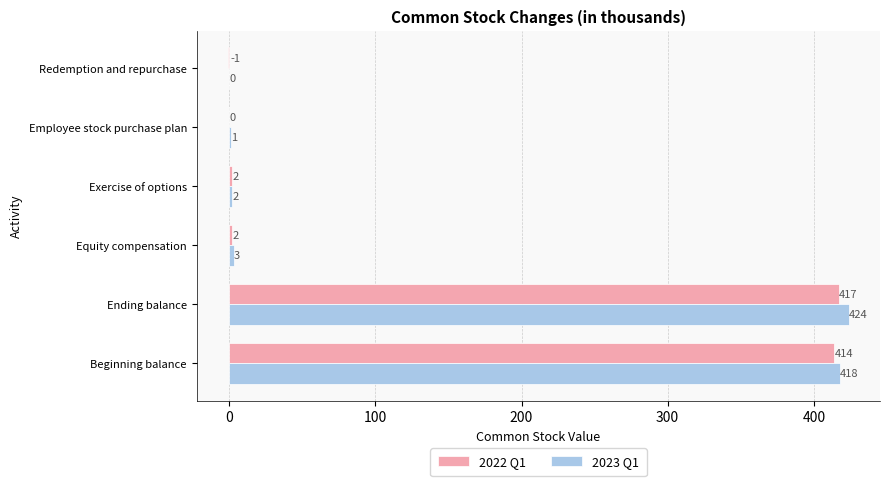

What is the sum of the 2023 Q1 values at Ending balance and Employee stock purchase plan?

425